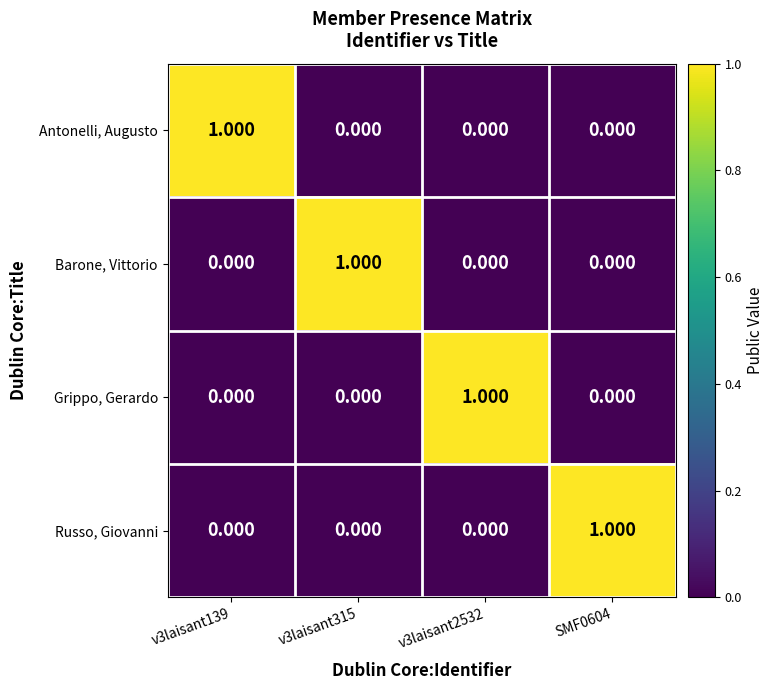

Is the value of Grippo, Gerardo at v3laisant2532 greater than the value of Russo, Giovanni at v3laisant315?

Yes